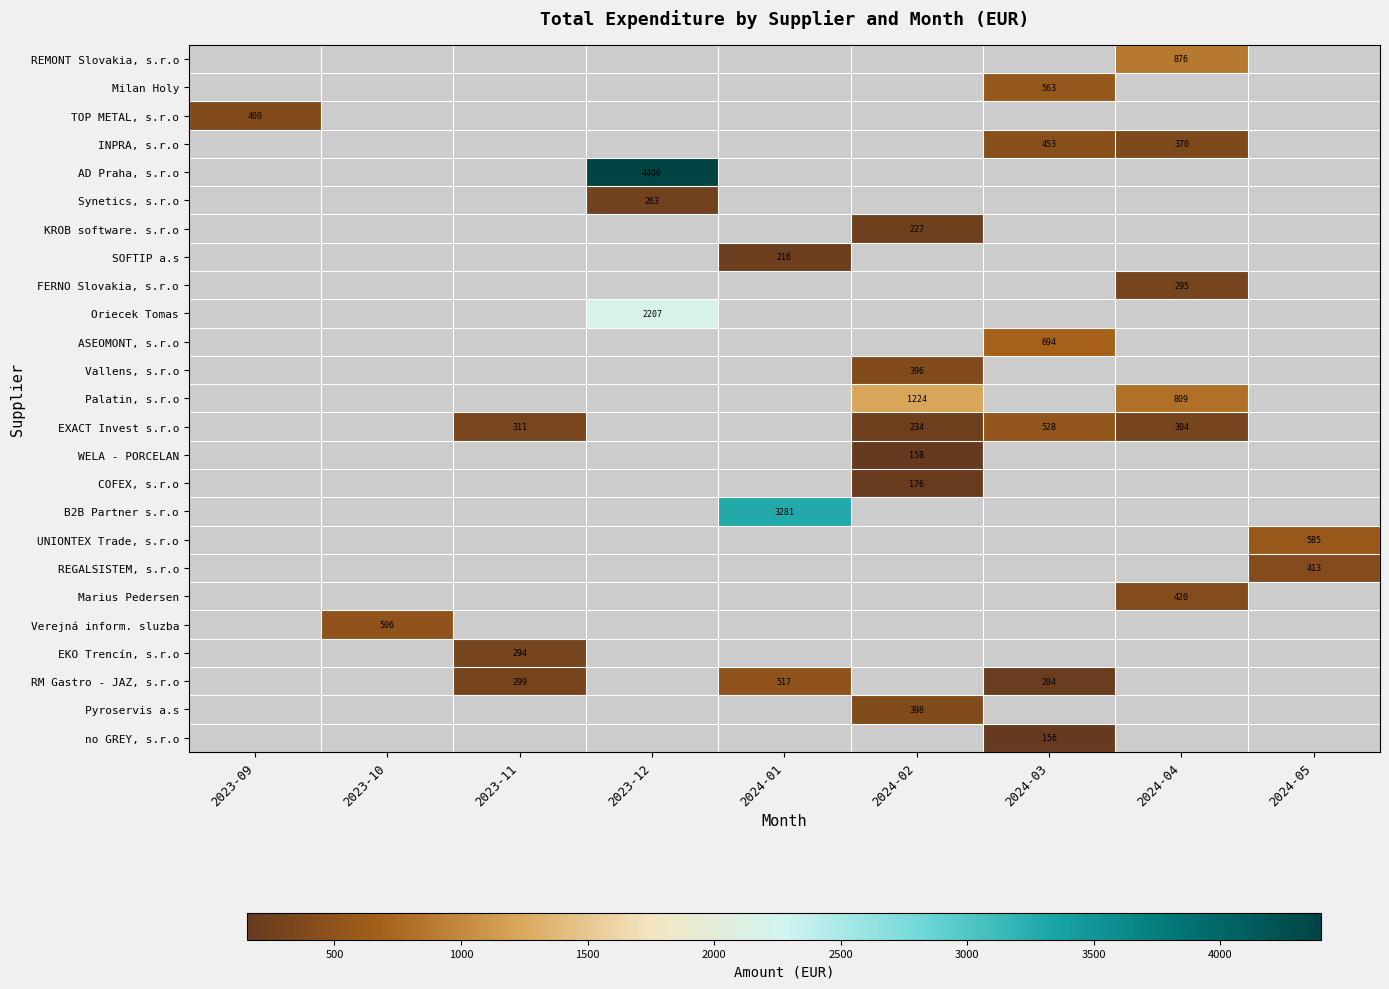

Is it true that EKO Trencín, s.r.o equals 294.2 at 2023-11?

True